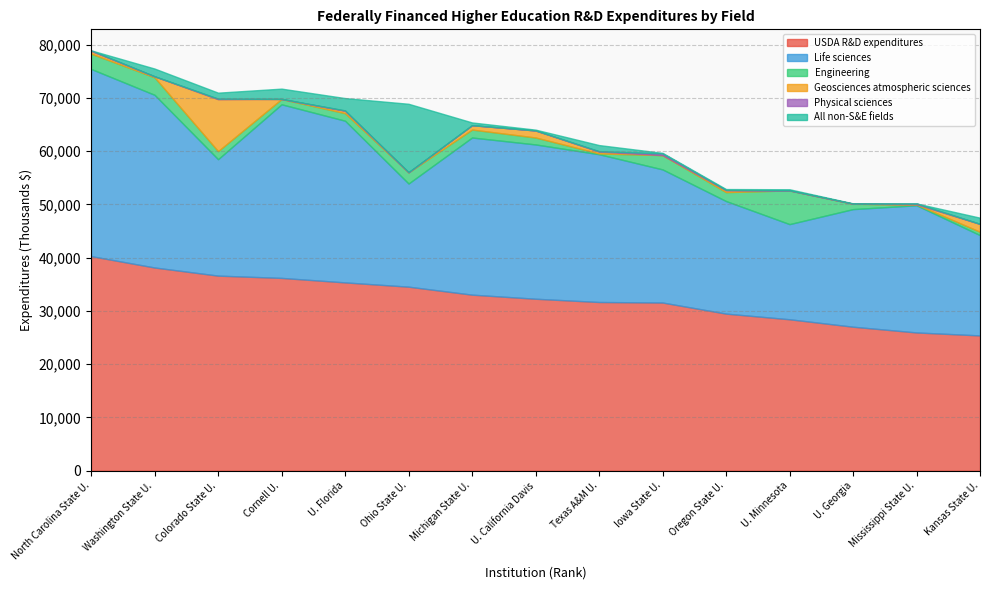

Which series has the largest total across all categories?

USDA R&D expenditures